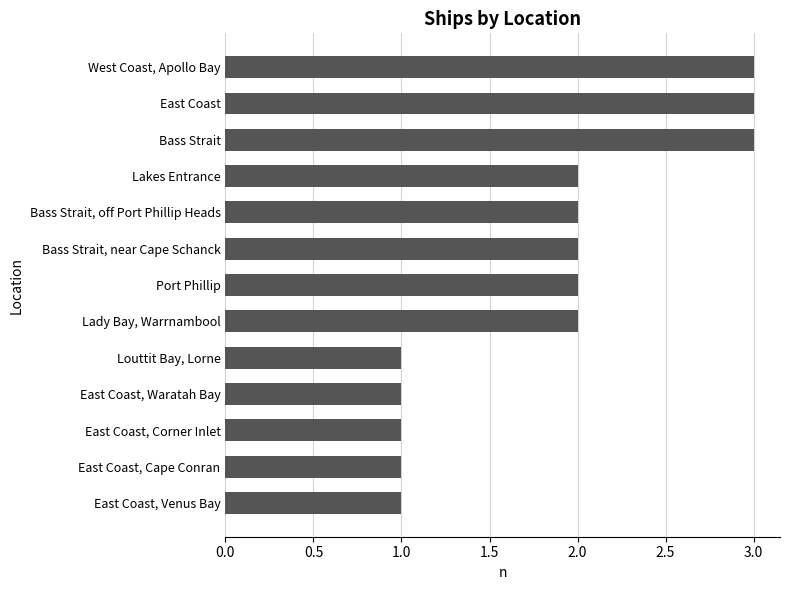

Reading bottom to top, what are all the values shown in this chart?

East Coast, Venus Bay=1	East Coast, Cape Conran=1	East Coast, Corner Inlet=1	East Coast, Waratah Bay=1	Louttit Bay, Lorne=1	Lady Bay, Warrnambool=2	Port Phillip=2	Bass Strait, near Cape Schanck=2	Bass Strait, off Port Phillip Heads=2	Lakes Entrance=2	Bass Strait=3	East Coast=3	West Coast, Apollo Bay=3